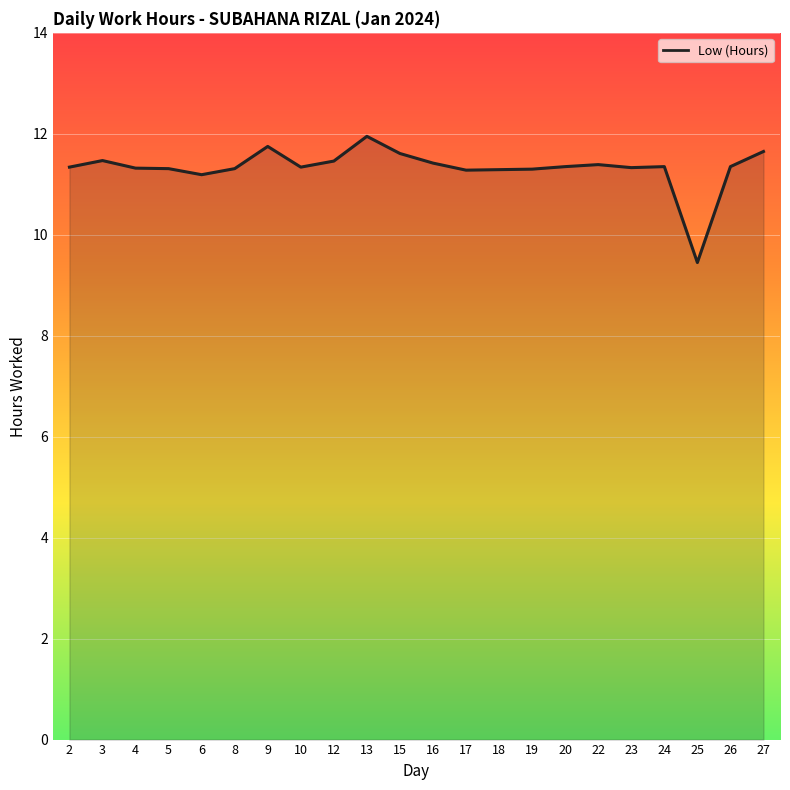

Does the chart display data point markers on the line(s)?

No